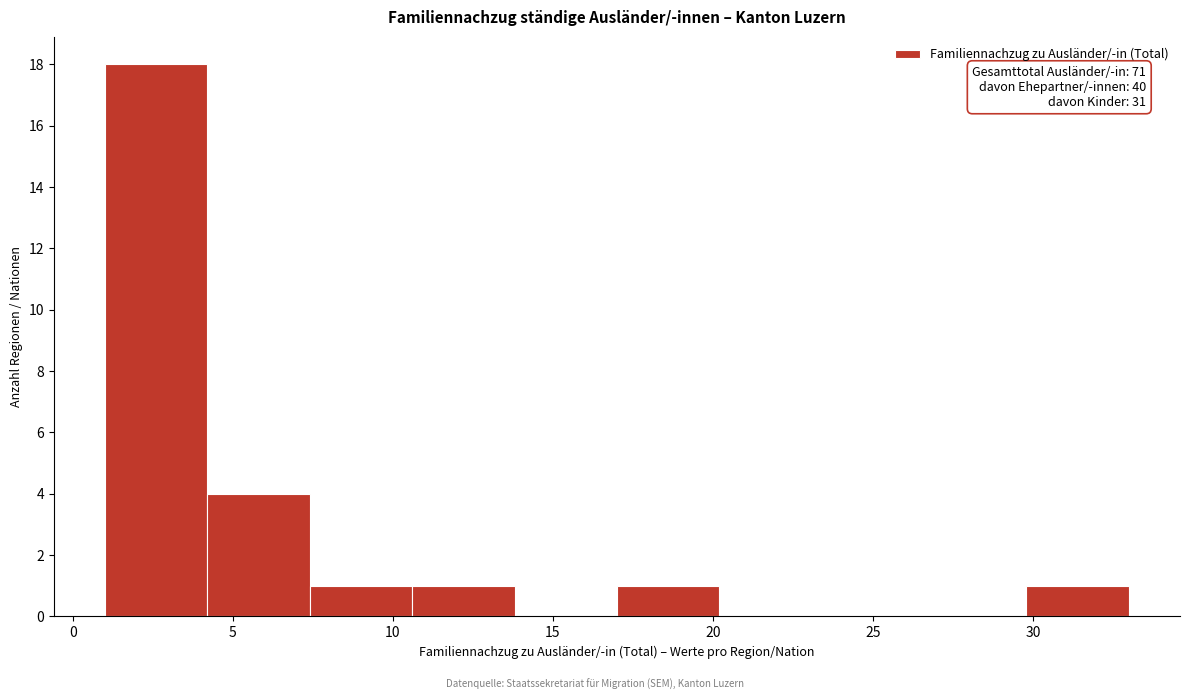

Which range on the x-axis has the tallest bar?

1.0 to 4.2